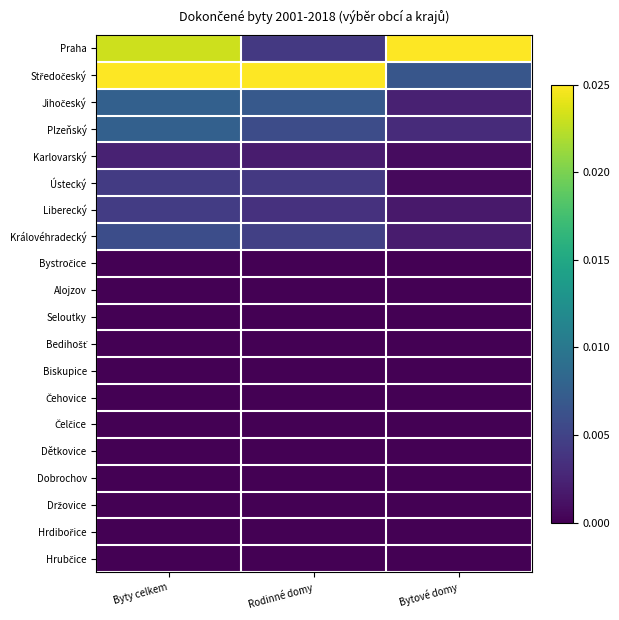

Rank the series at Rodinné domy from lowest to highest value.

Hrdibořice, Biskupice, Čelčice, Alojzov, Čehovice, Hrubčice, Dobrochov, Dětkovice, Seloutky, Bedihošť, Držovice, Bystročice, Karlovarský, Liberecký, Praha, Ústecký, Královéhradecký, Plzeňský, Jihočeský, Středočeský